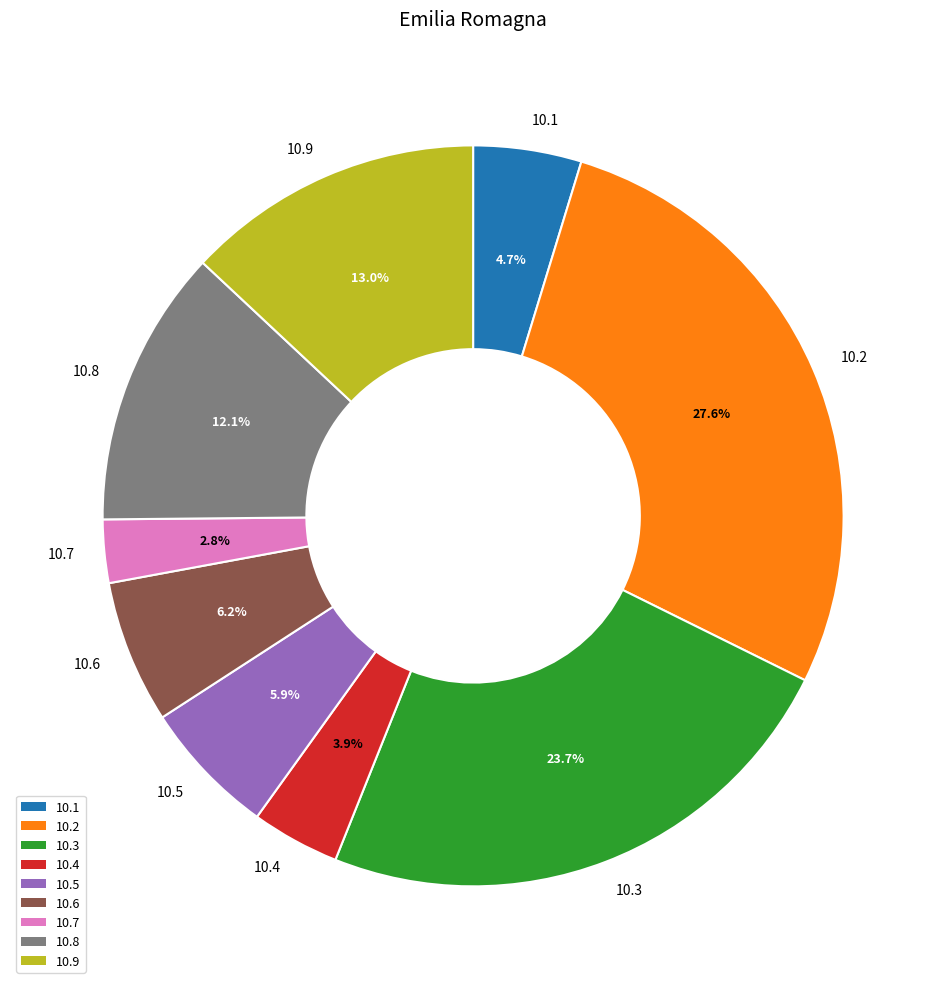

Combined, do 10.7 and 10.5 account for over 50%?

No